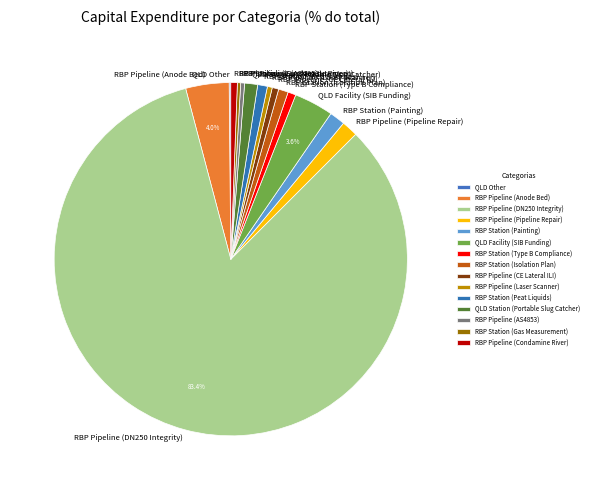

What is the majority slice?

RBP Pipeline (DN250 Integrity)